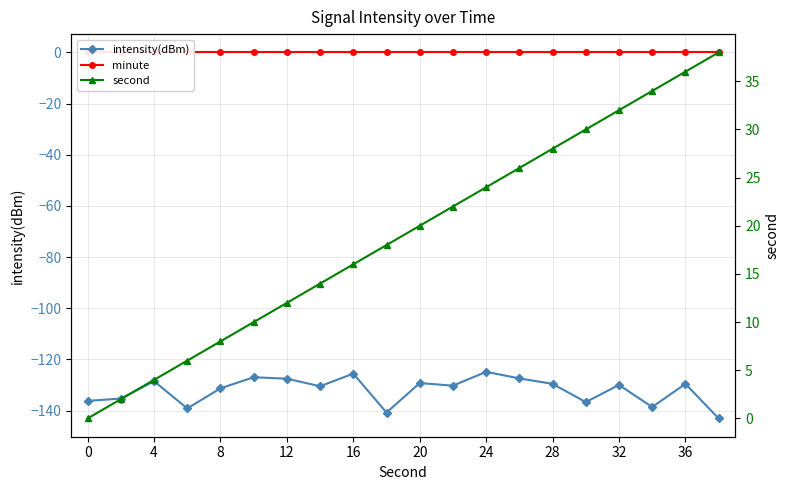

The value of intensity(dBm) at 8 is -184.3. True or false?

False